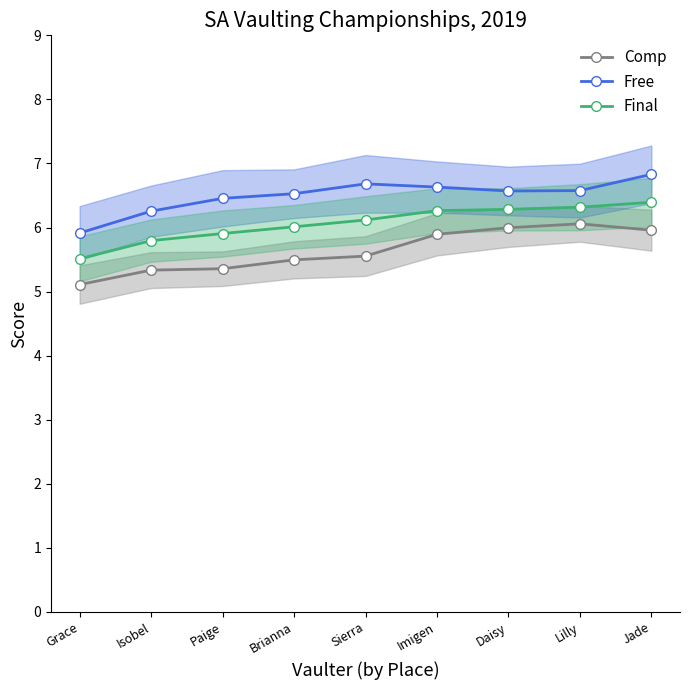

List the series in order of their overall mean, lowest first.

Comp, Final, Free